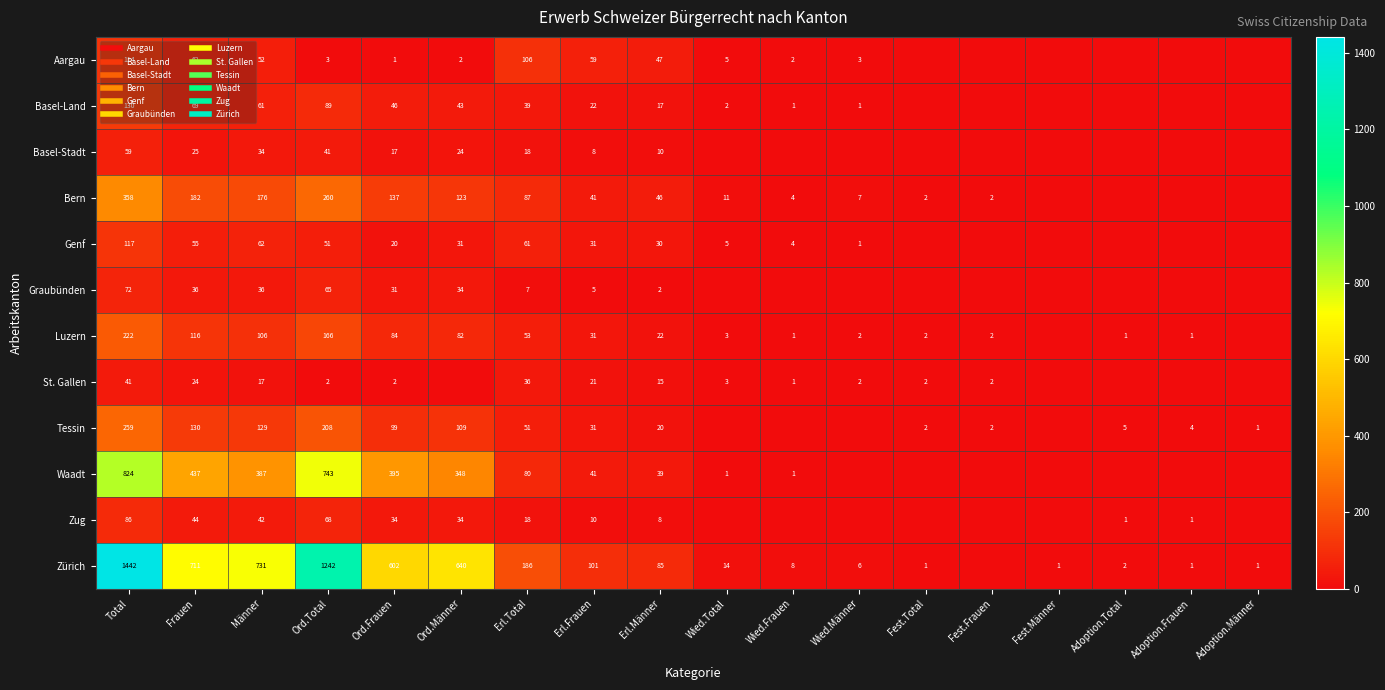

Rank the series at Total from lowest to highest value.

St. Gallen, Basel-Stadt, Graubünden, Zug, Aargau, Genf, Basel-Land, Luzern, Tessin, Bern, Waadt, Zürich